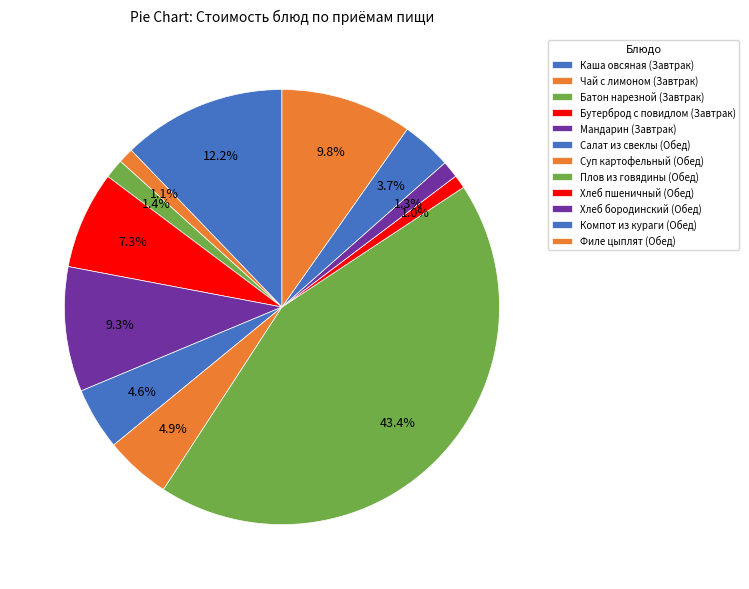

Is there a majority slice in this chart?

No